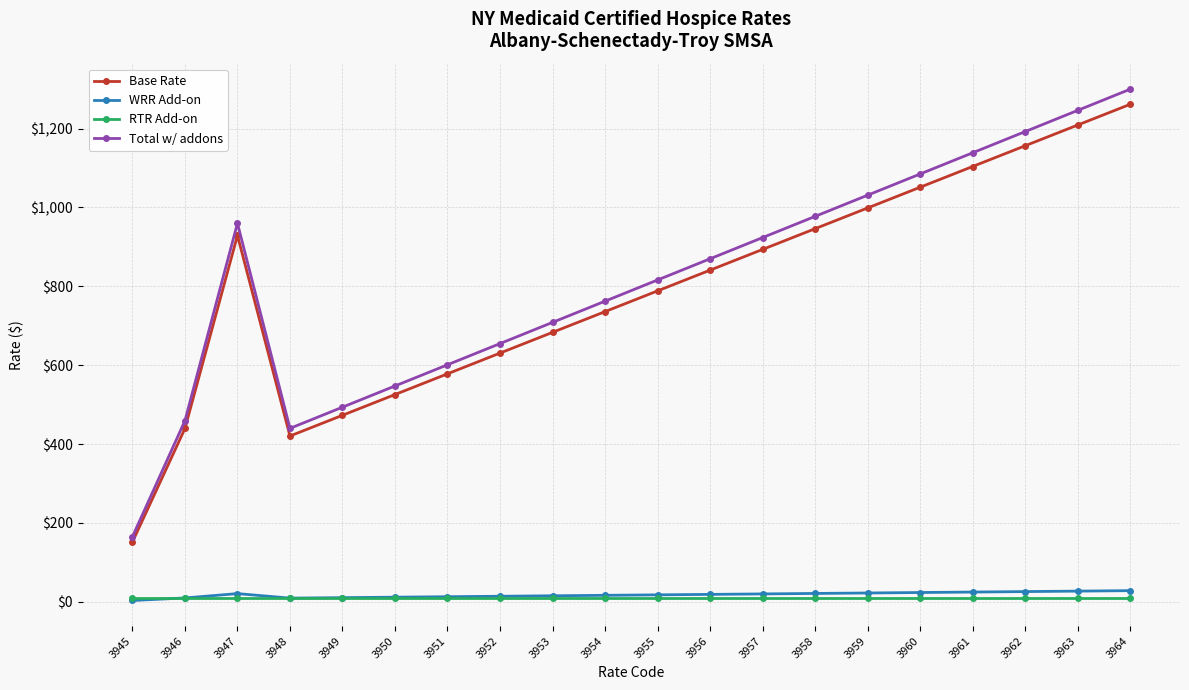

True or false: WRR Add-on and Total w/ addons intersect in this chart.

False